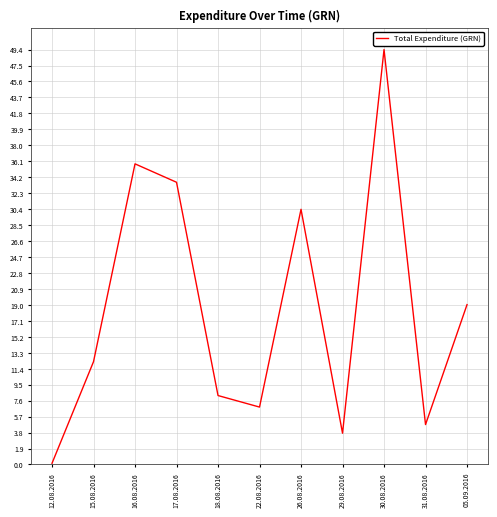

How many lines are shown in the chart?

1